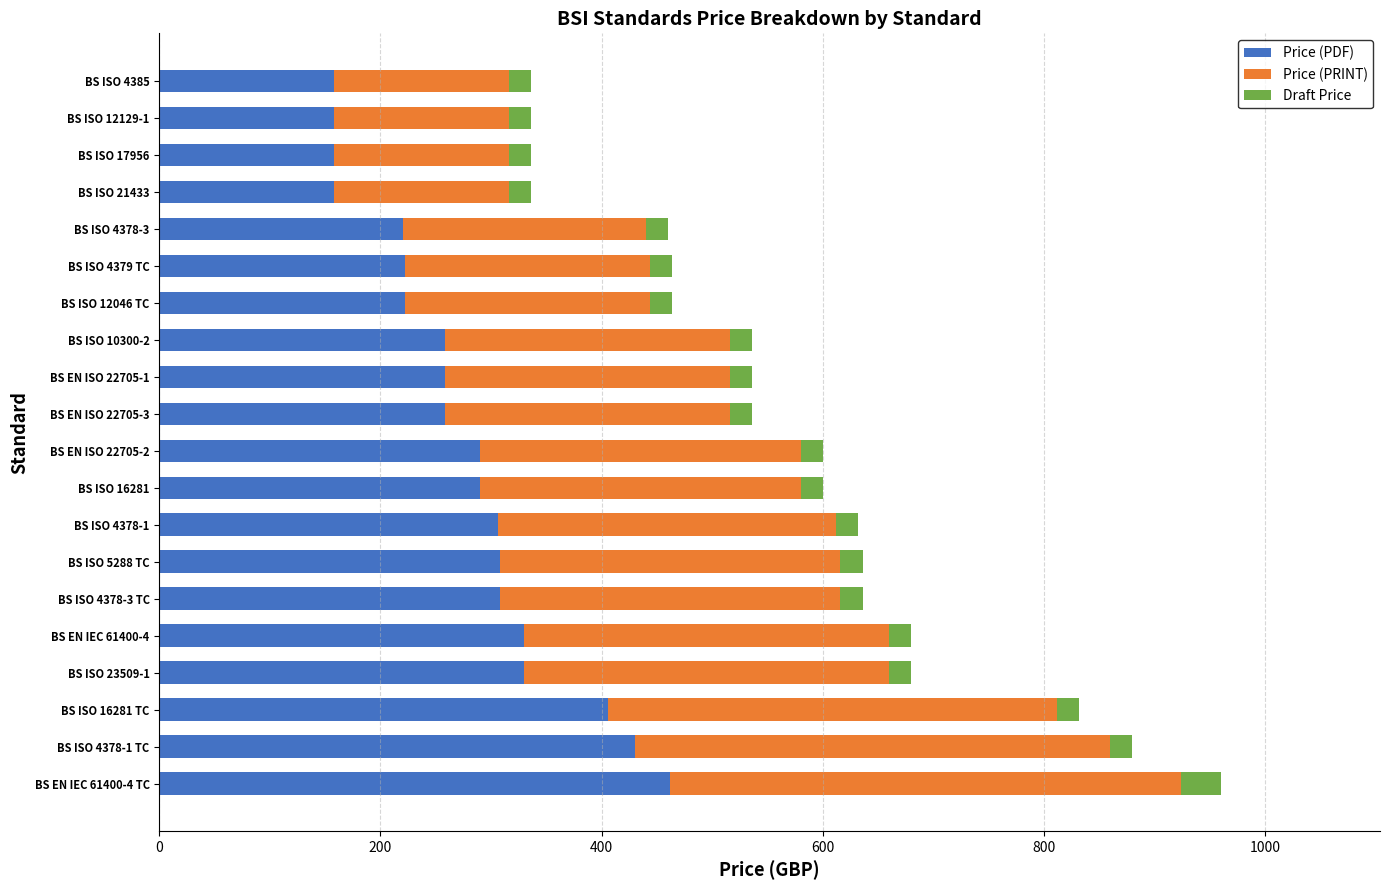

What is the minimum value for Price (PDF)?

158